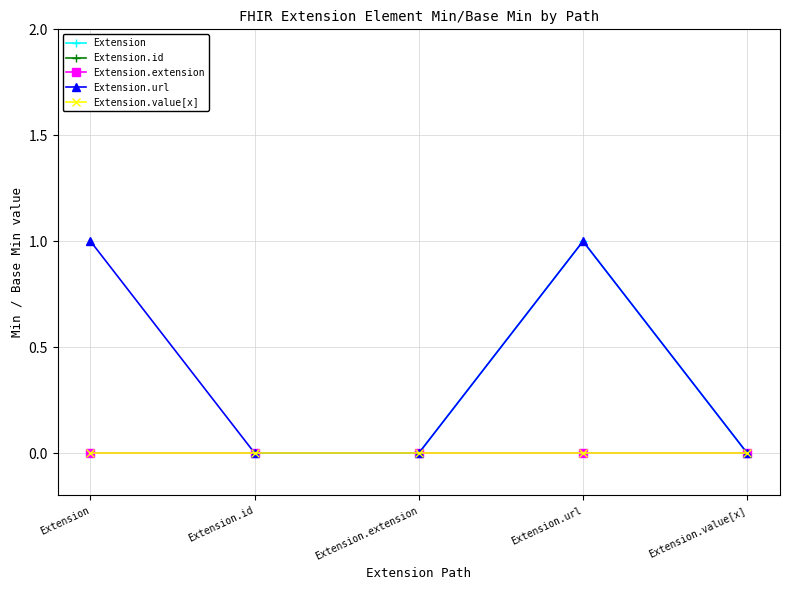

At which category is the sum across all series the highest?

Extension.url